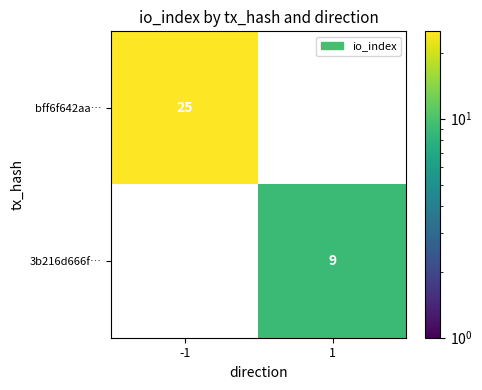

Which label corresponds to the smallest value in the chart?

1